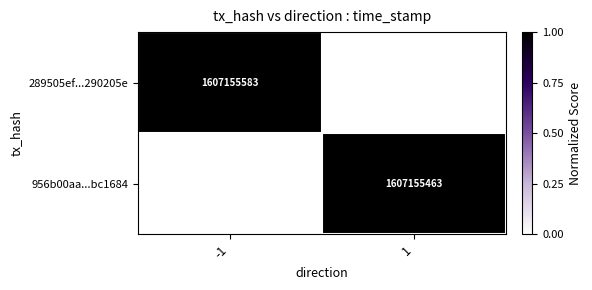

The 956b00aa...bc1684 series shows 1607155463 at 1. True or false?

True